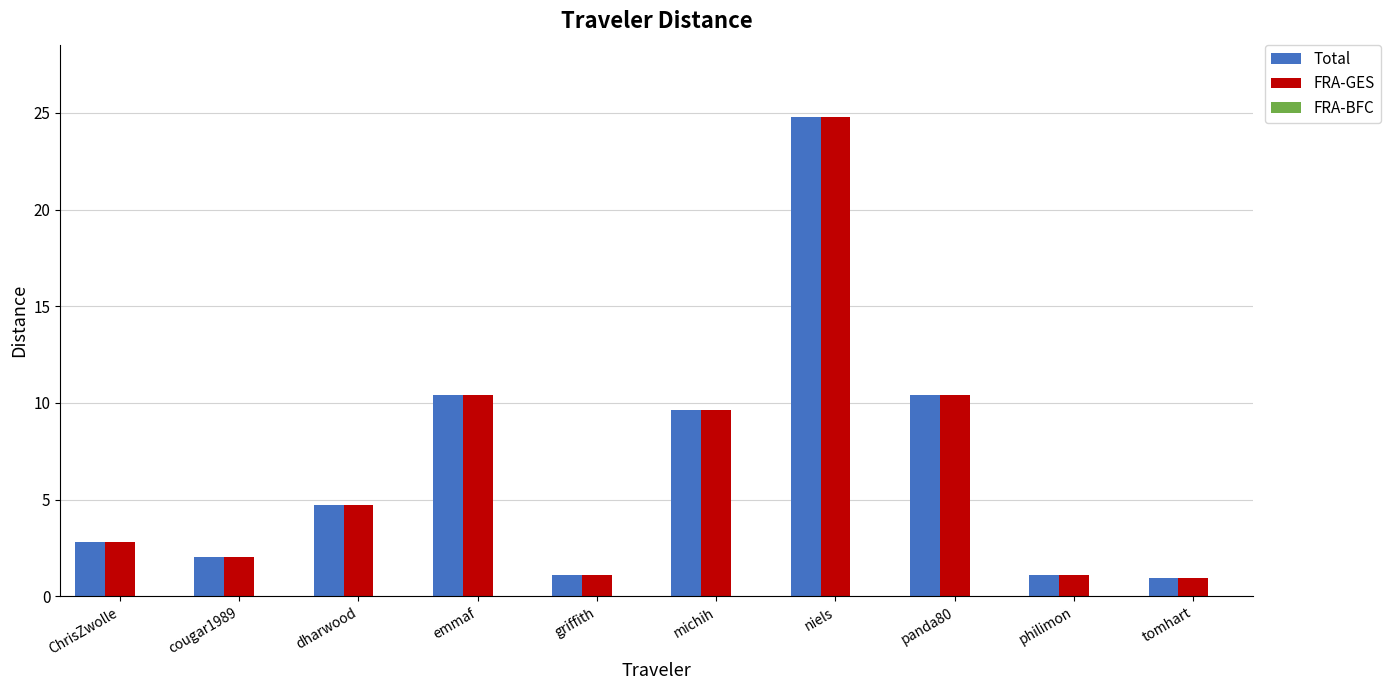

Where does the Total series first go above 4?

dharwood